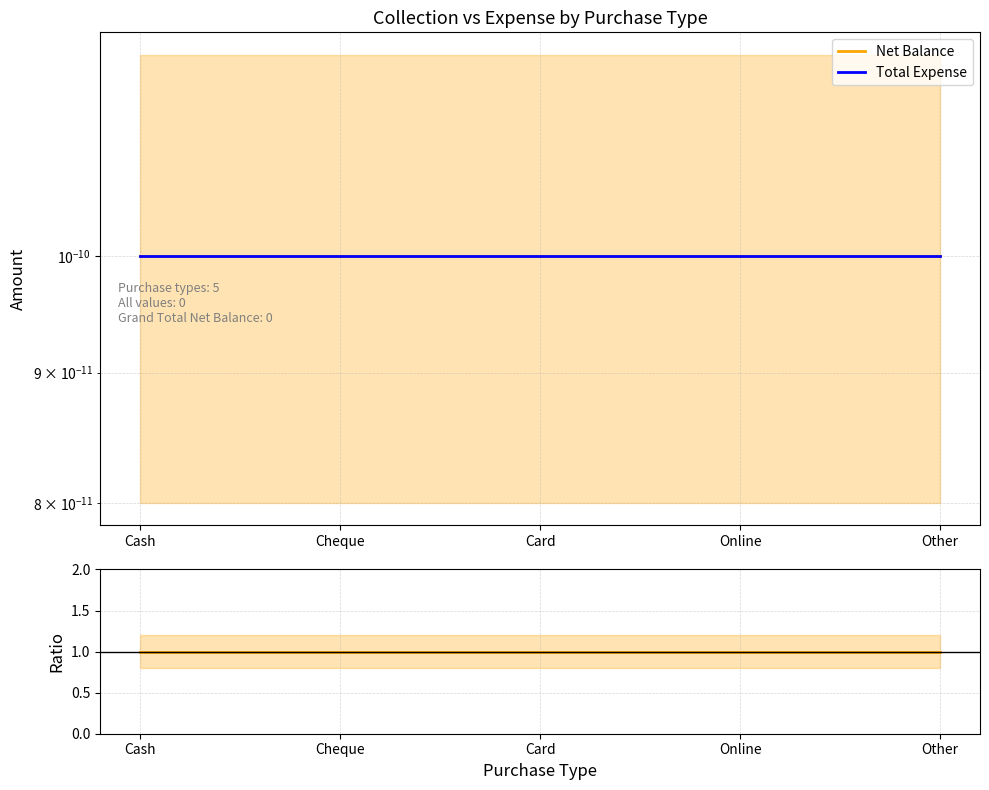

True or false: Total Expense has a value of 0.0 at Other.

True